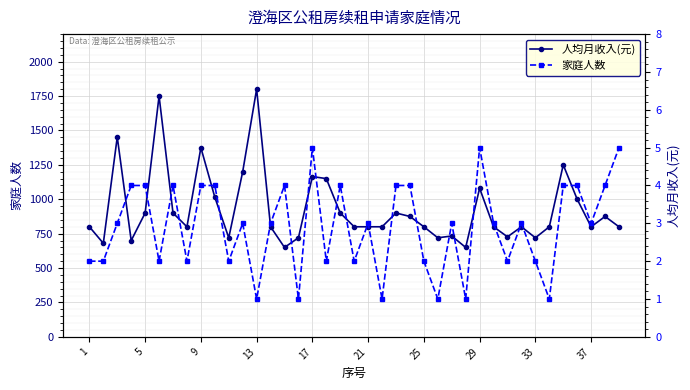

Reading right to left, transcribe all the data shown in this chart.

人均月收入(元): 800	875	800	1000	1250	800	720	800	727	800	1080	650	733	720	800	875	900	800	800	800	900	1150	1165	720	650	800	1800	1200	720	1015	1375	800	900	1750	900	700	1452	680	800
家庭人数: 5	4	3	4	4	1	2	3	2	3	5	1	3	1	2	4	4	1	3	2	4	2	5	1	4	3	1	3	2	4	4	2	4	2	4	4	3	2	2